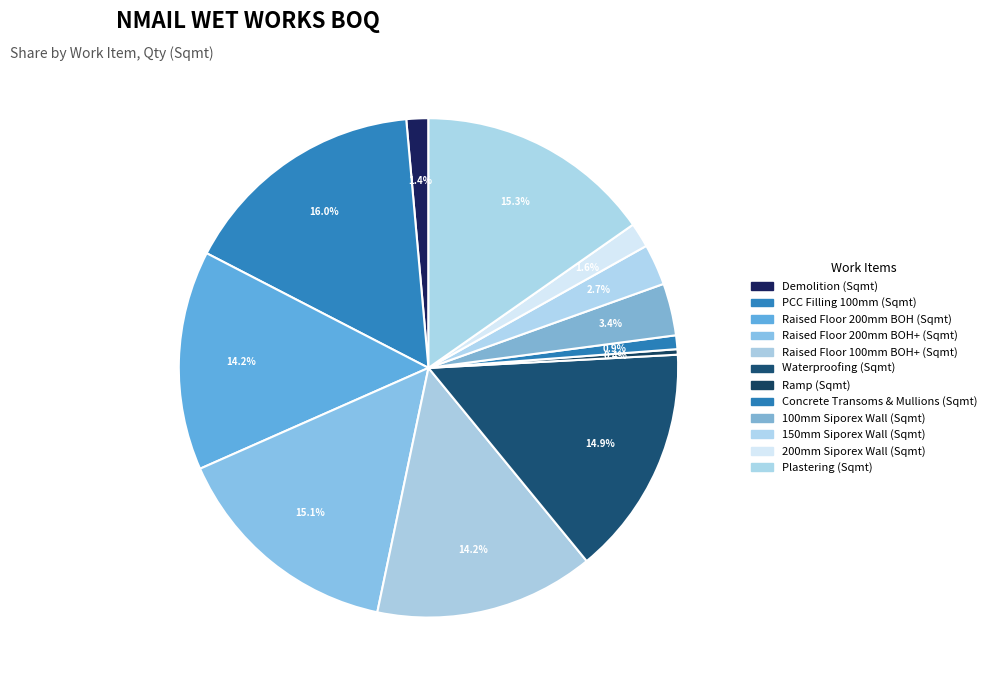

How many slices are in this pie chart?

12